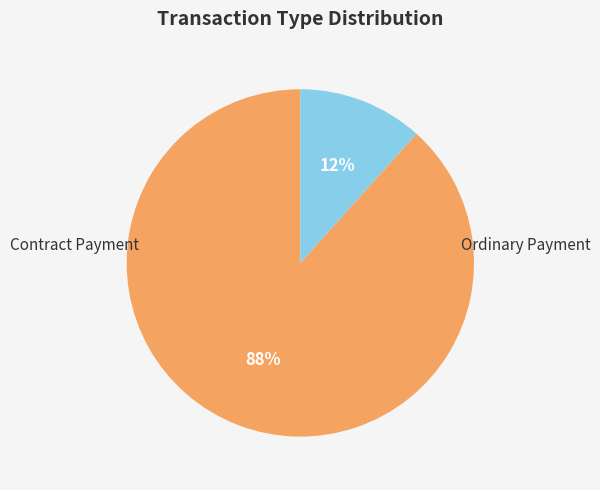

To the nearest percent, what is the average slice percentage?

50%